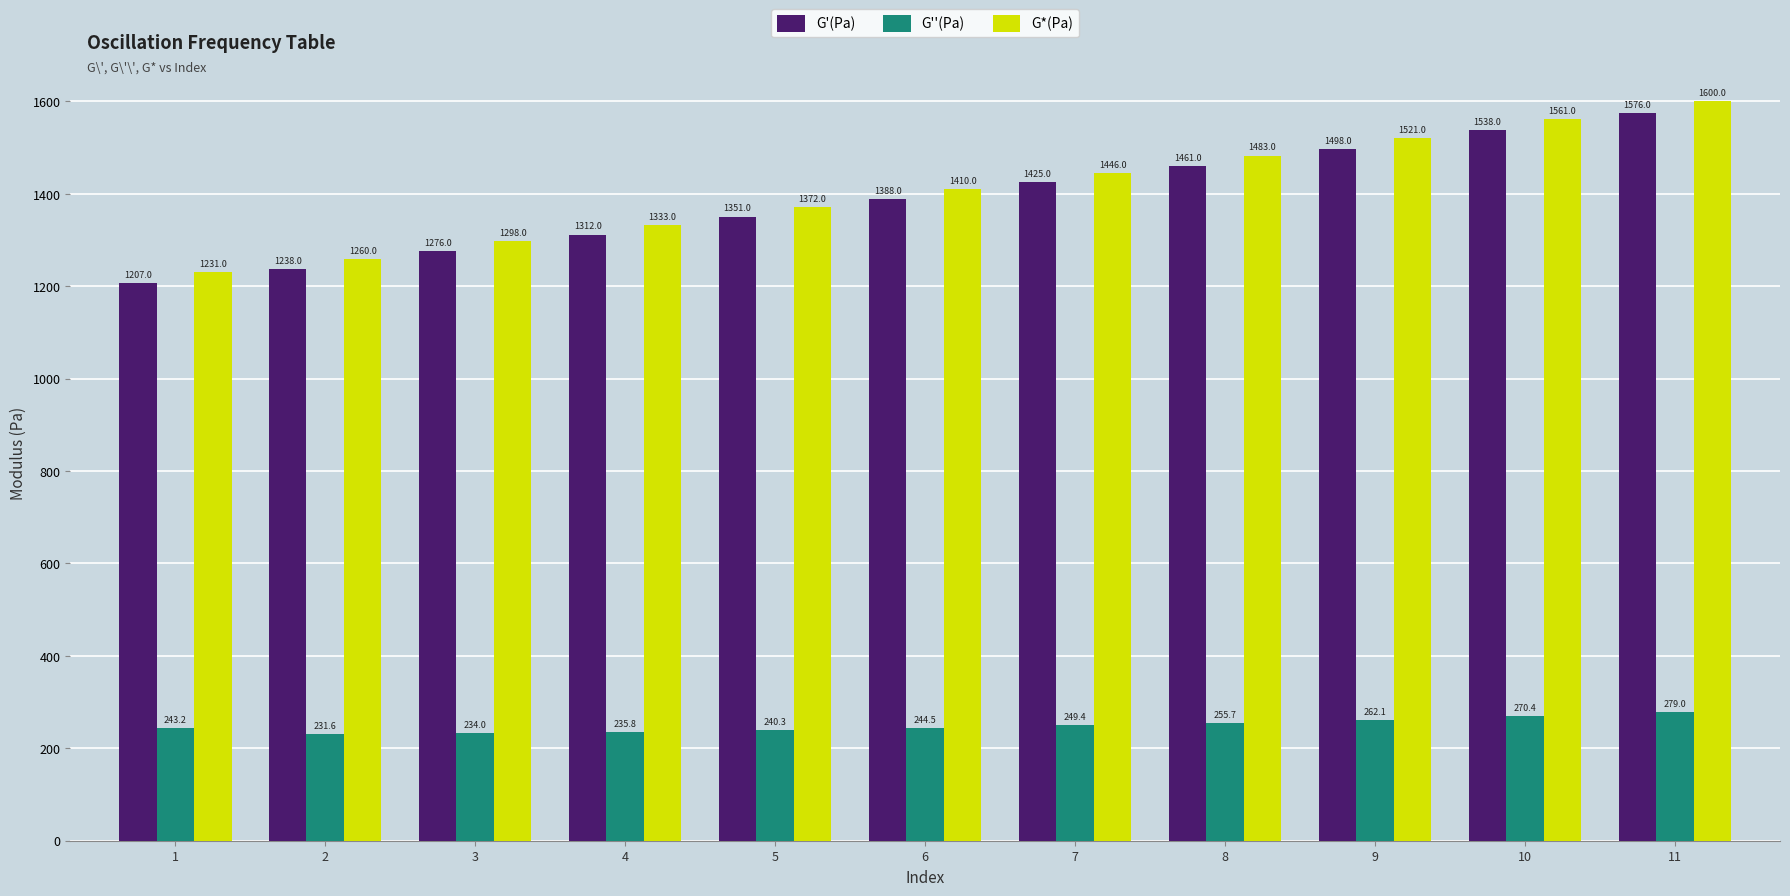

The G'(Pa) series shows 1238.0 at 2. True or false?

True